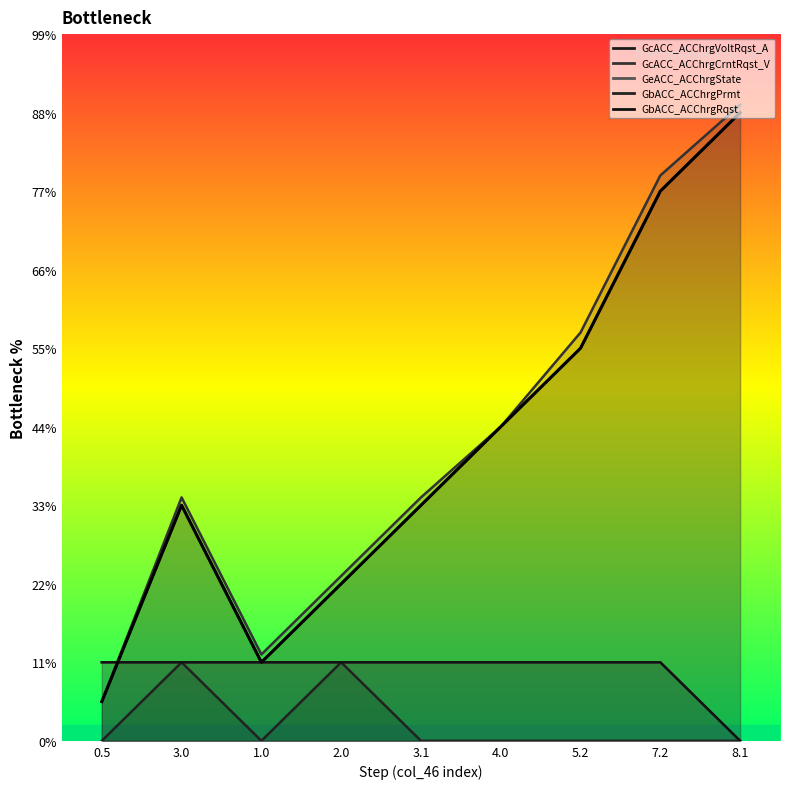

What is the change in value from 0.5 to 4.0?

+3.5